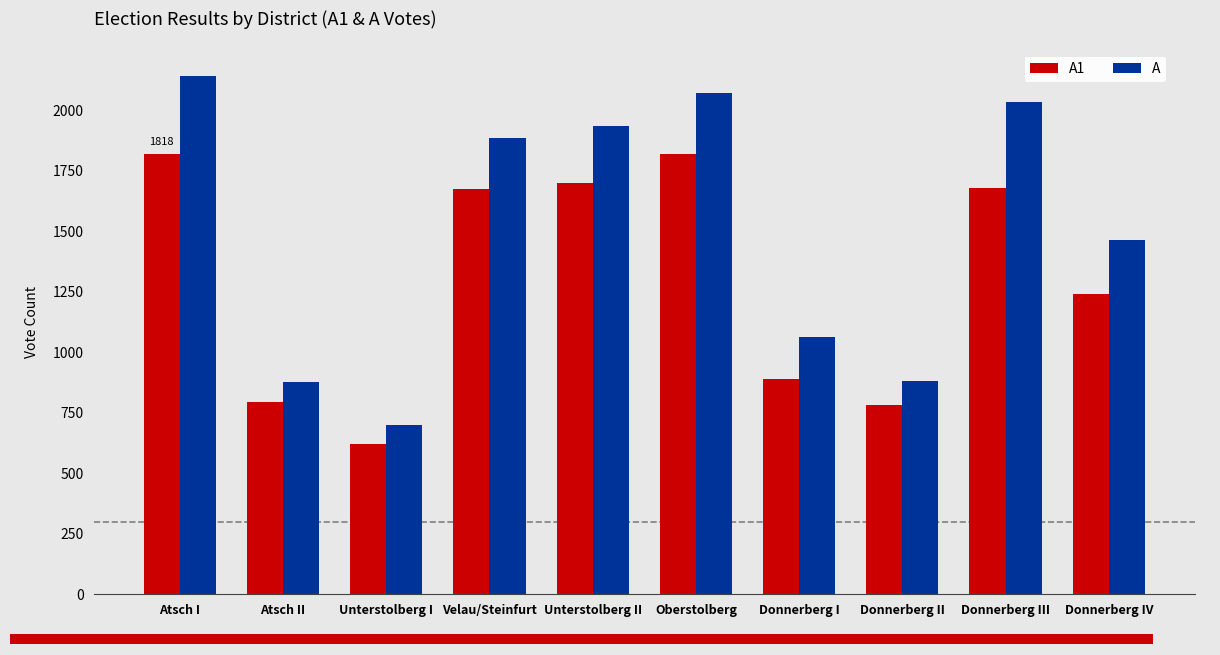

How many groups of bars are there?

10